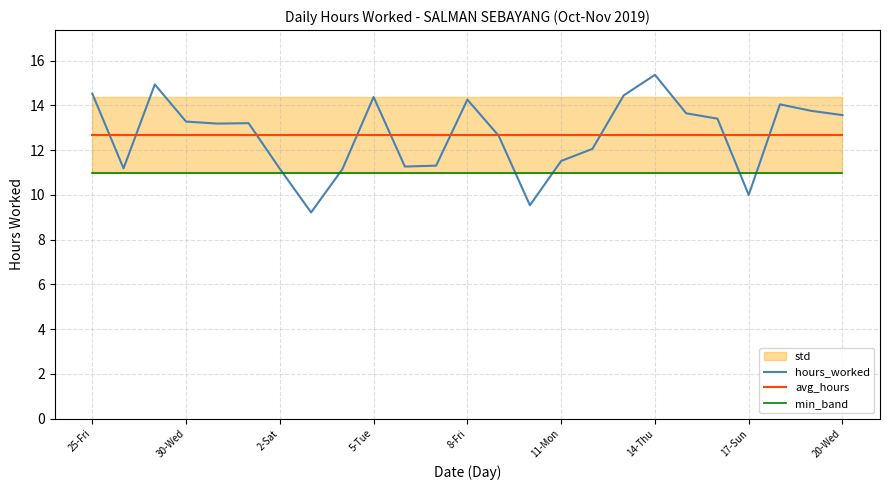

What is the total value across all series at 14-Thu?

39.0